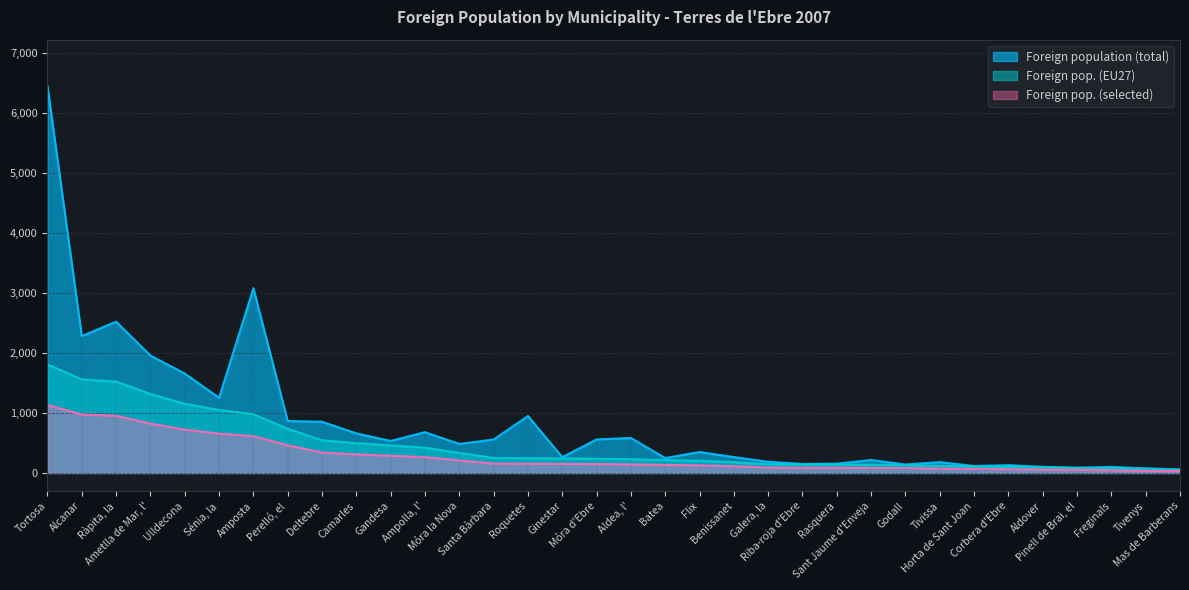

What is the difference between the maximum and second lowest values in the Foreign population (total) series?

6374